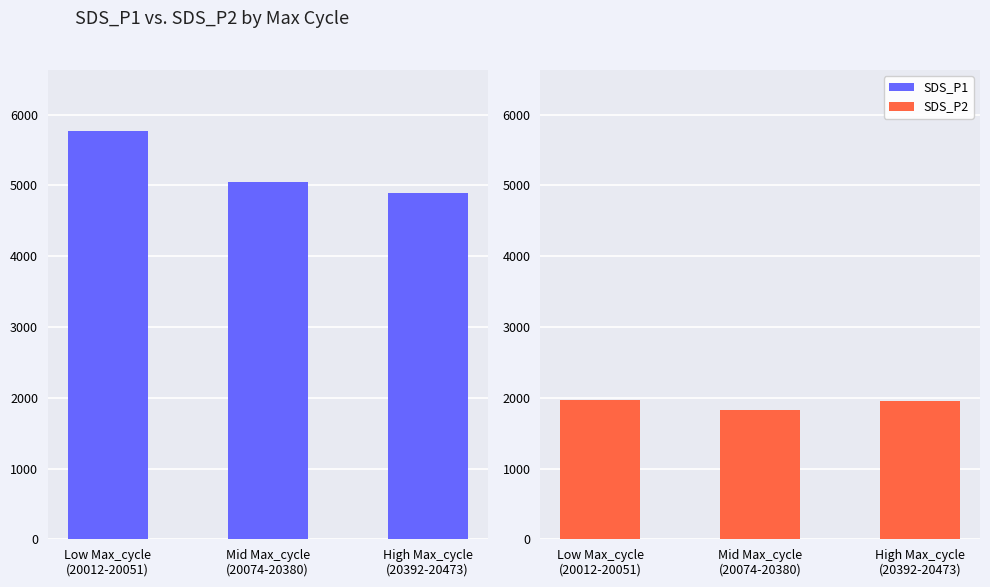

At how many categories does at least one series exceed 2267?

3